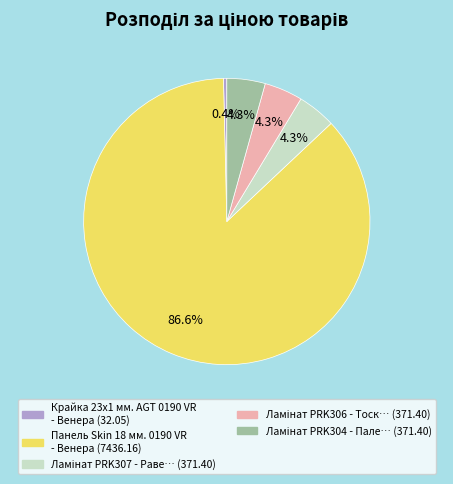

Is there any slice that represents more than half of the pie?

Yes